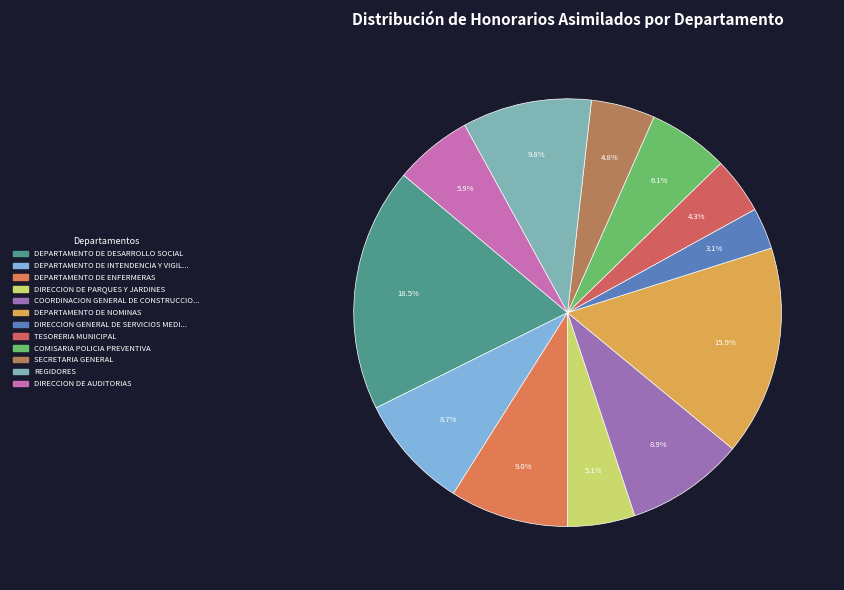

Count the number of slices in the pie.

12